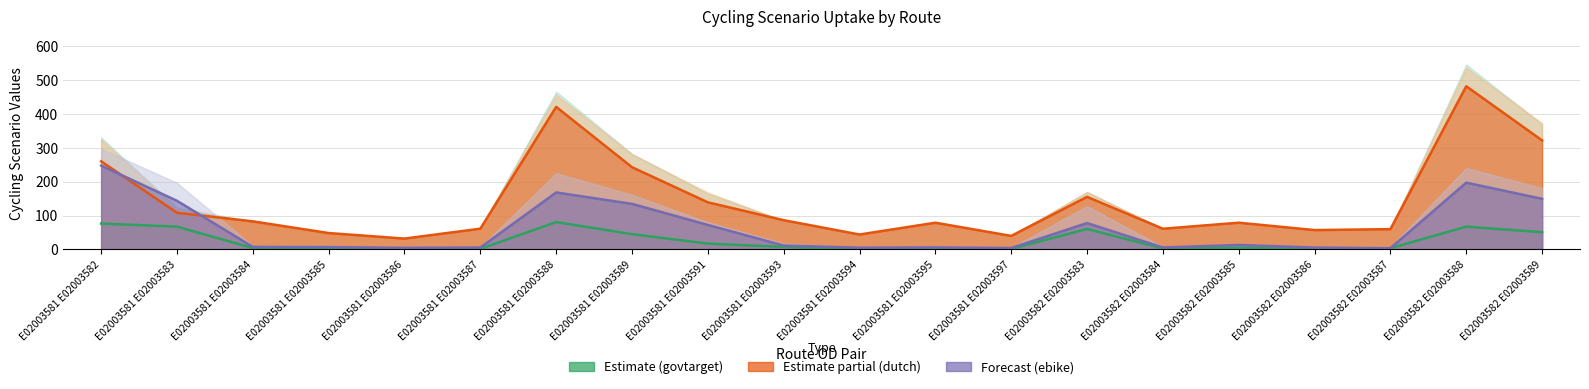

What is the greatest value displayed?

482.4